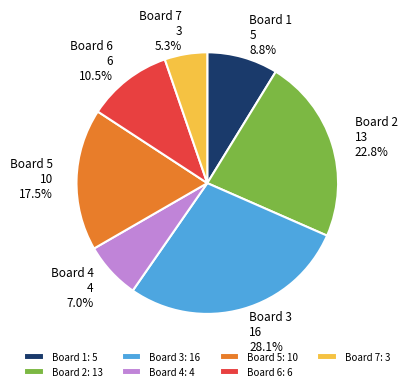

What is the smallest slice in the pie chart?

Board 7